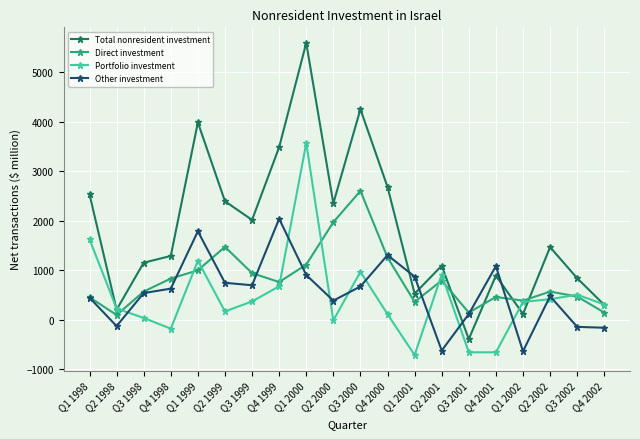

Which series changed the most between Q4 2000 and Q1 2001?

Total nonresident investment